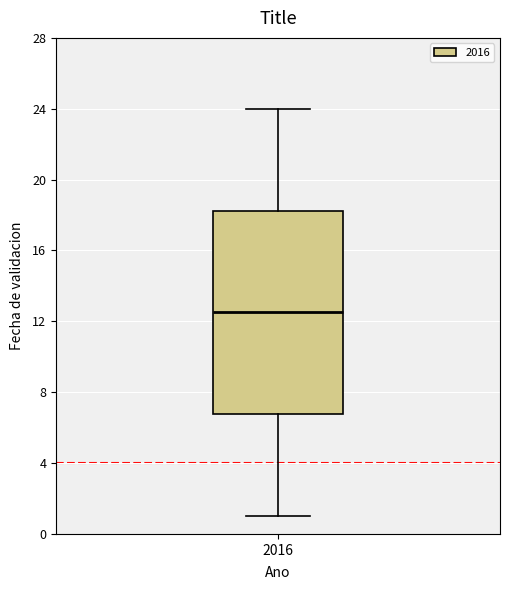

Transcribe this box plot: give where the median line is, the range the box spans, and where the two whiskers end, as read against the y-axis. The values are not printed on the chart, so give them approximately, as read against the axis.

median 12.5, box 7.0 to 18.5, whiskers 1.0 to 24.0